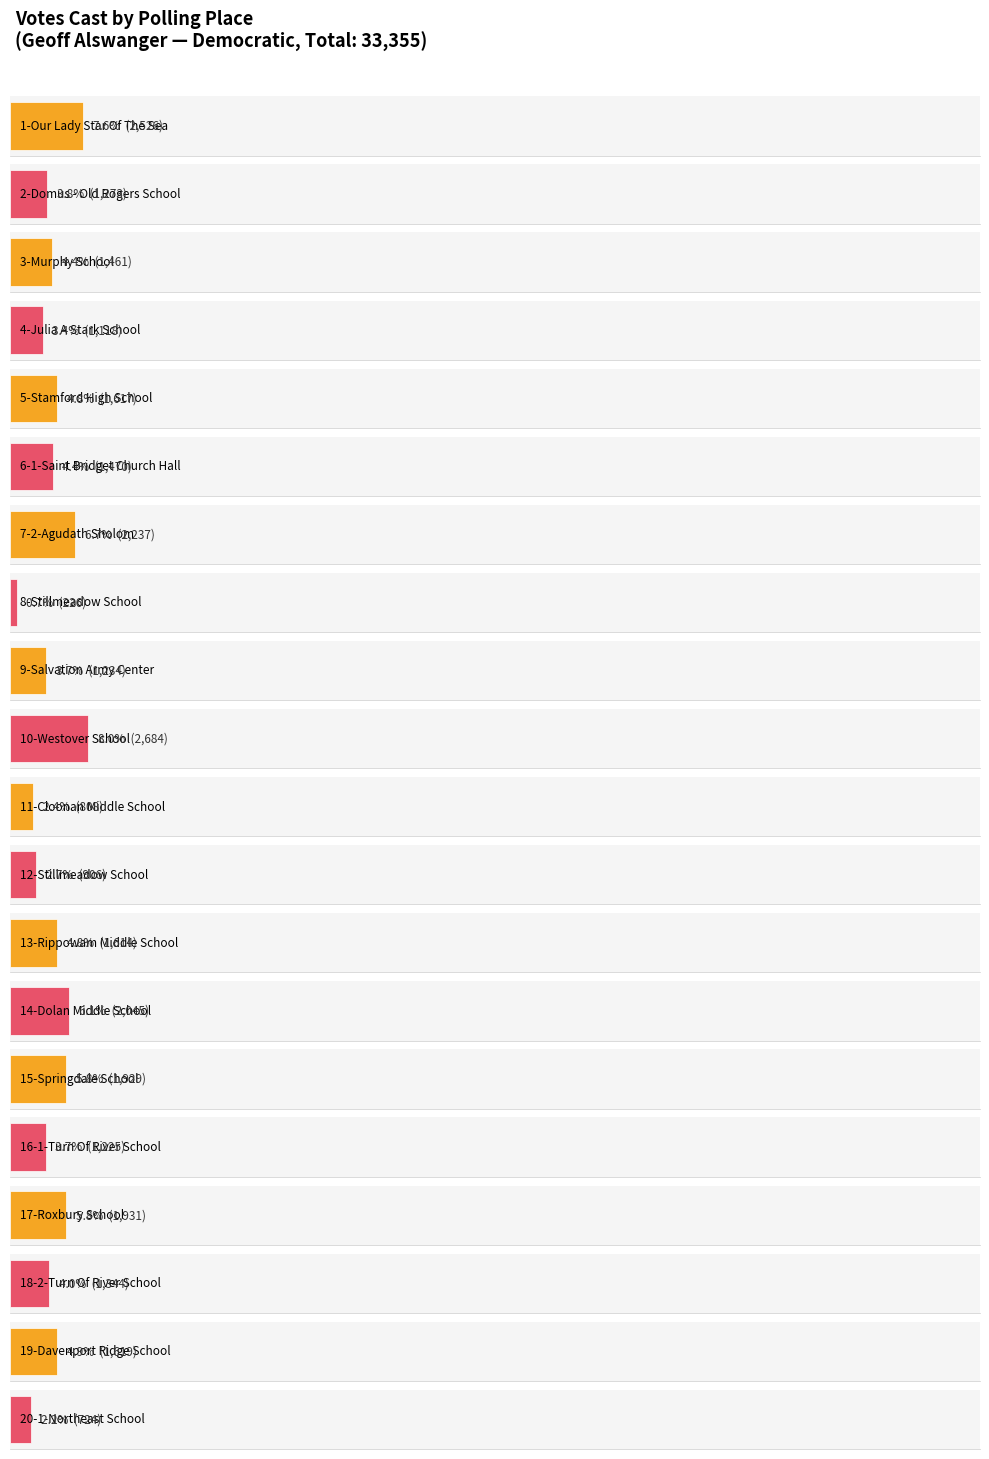

What is the sum of all values?

29991